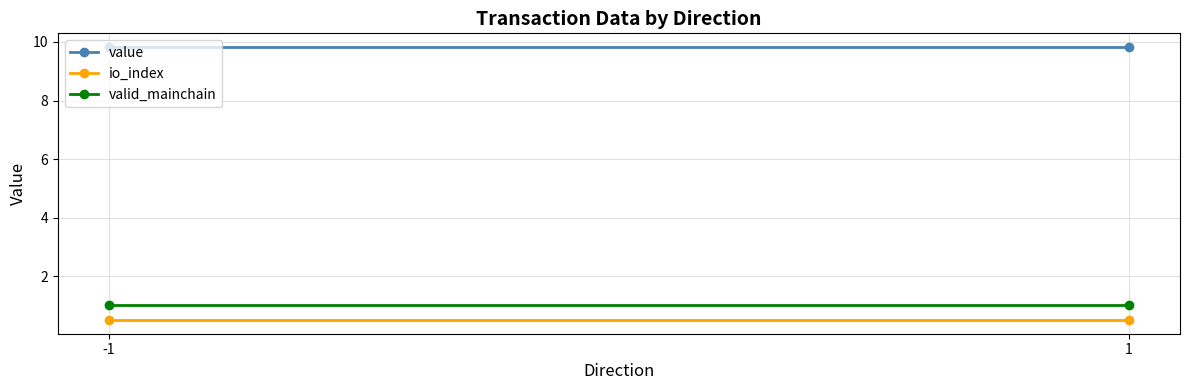

Which has a higher value, 1 or -1?

1